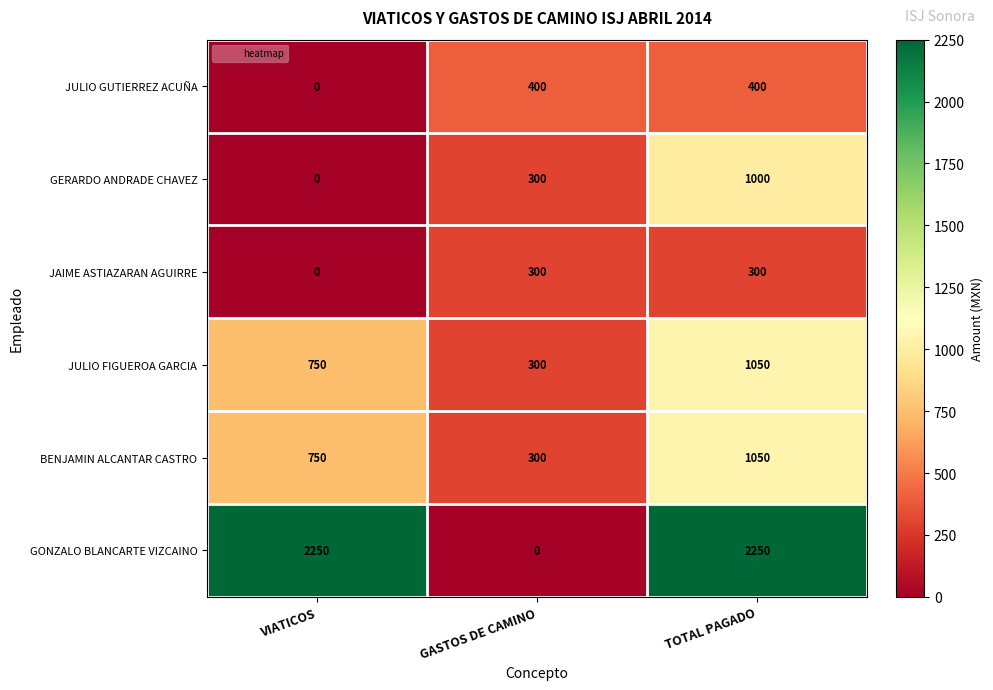

What is the sum of the GERARDO ANDRADE CHAVEZ values at VIATICOS and TOTAL PAGADO?

1000